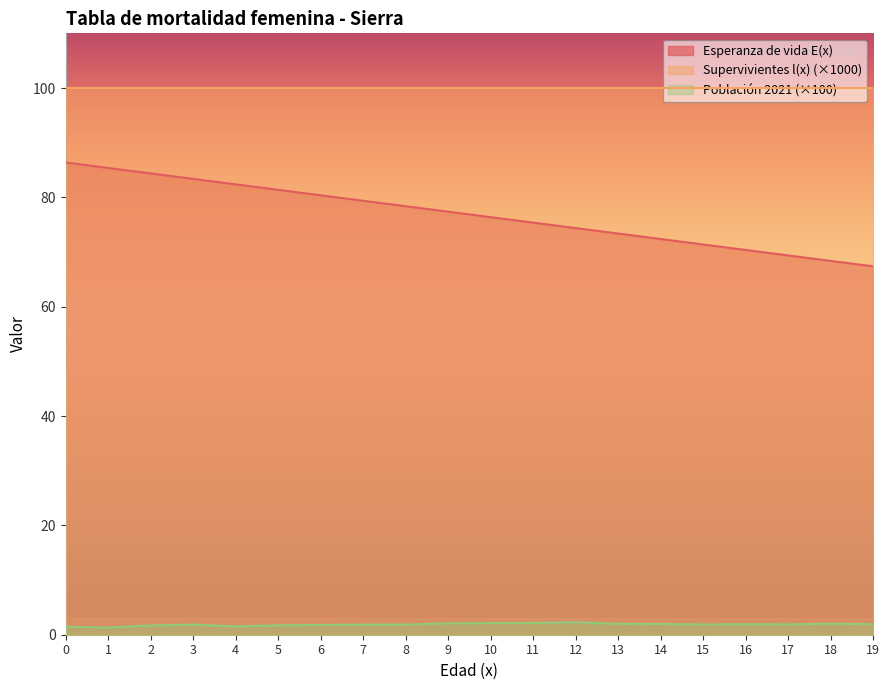

Count the number of categories in the chart.

20